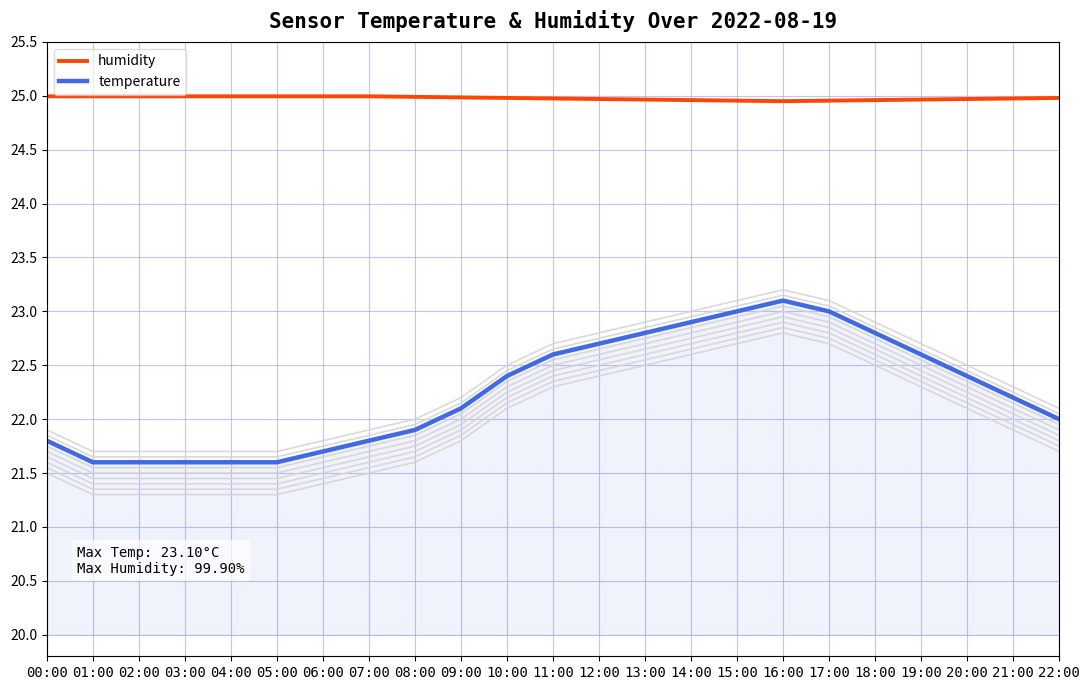

Where is temperature nearest to the value 22?

22:00